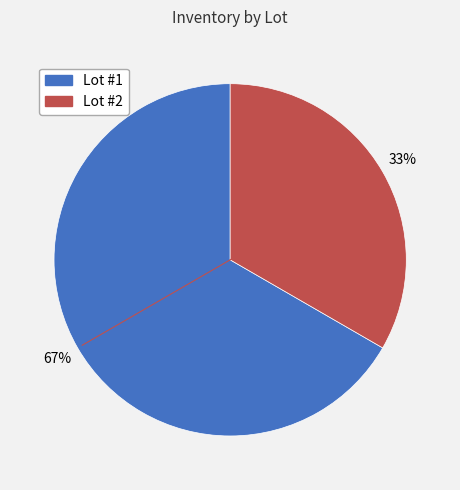

To the nearest percent, what is the combined percentage of Lot #1 and Lot #2?

100%